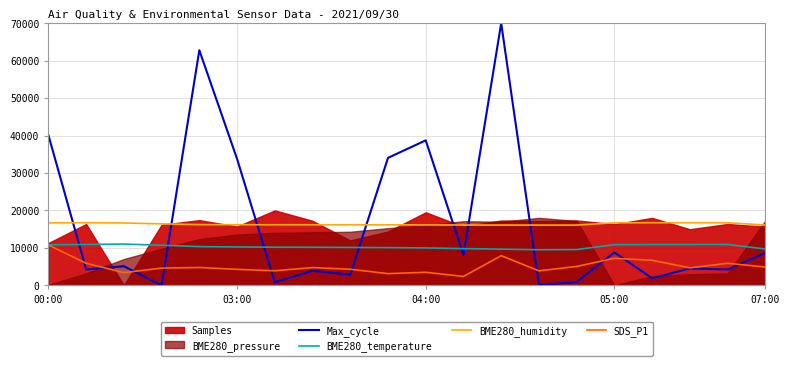

How many interior local valleys does the SDS_P1 series have?

6